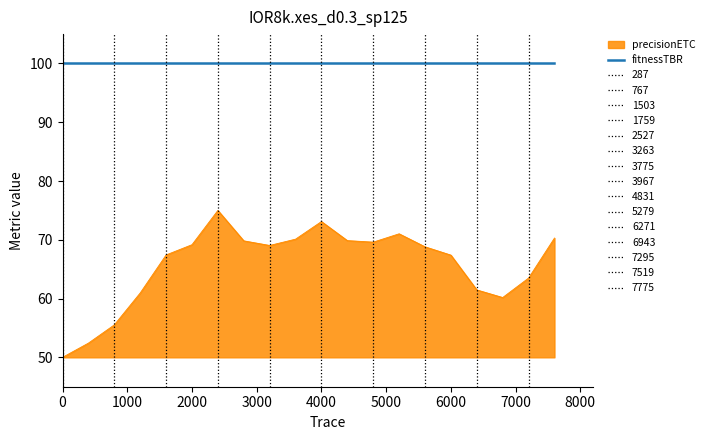

How many lines are shown in the chart?

2